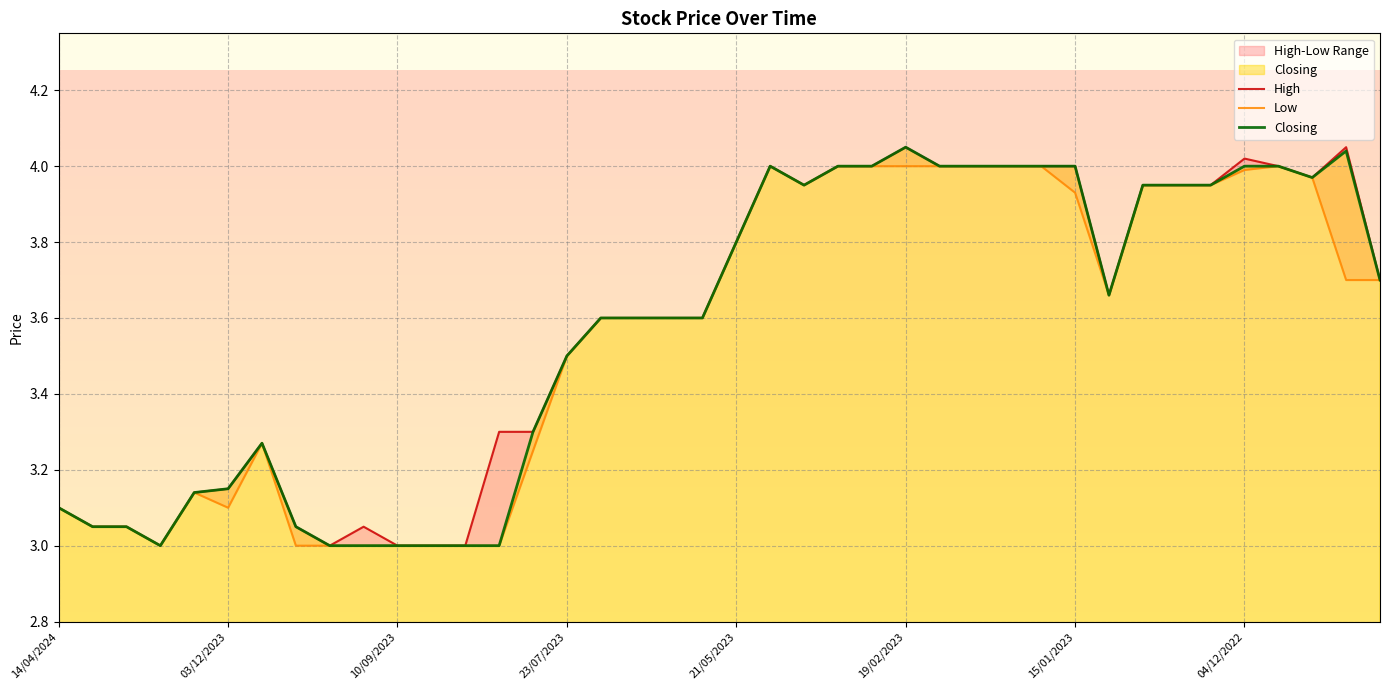

True or false: Closing has a value of 5.4 at 09/07/2023.

False